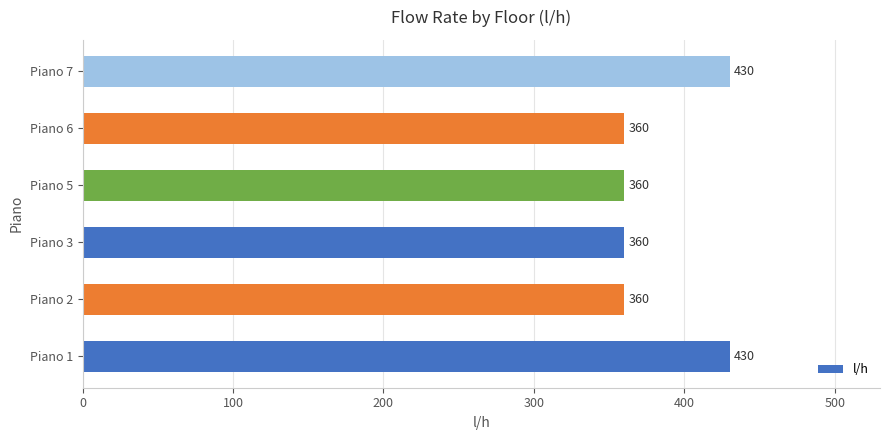

Reading bottom to top, what are all the values shown in this chart?

Piano 1=430	Piano 2=360	Piano 3=360	Piano 5=360	Piano 6=360	Piano 7=430